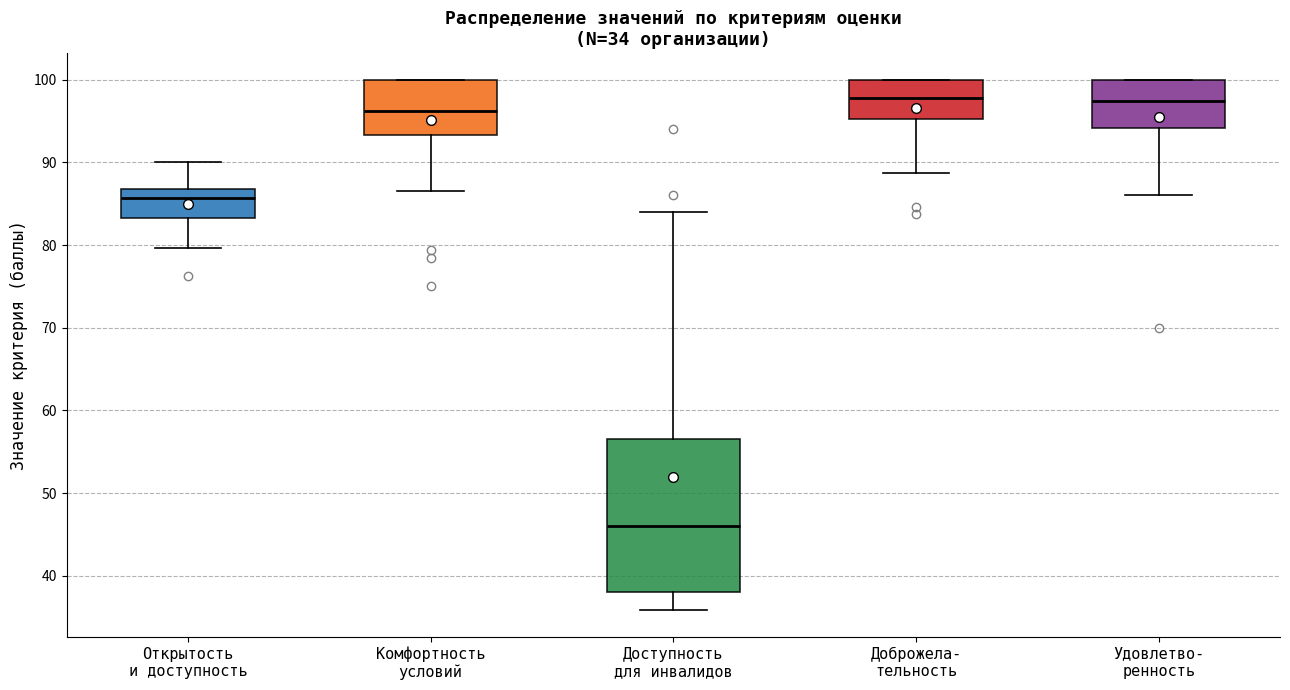

Which box is the tallest, from its lower edge to its upper edge?

Доступность для инвалидов